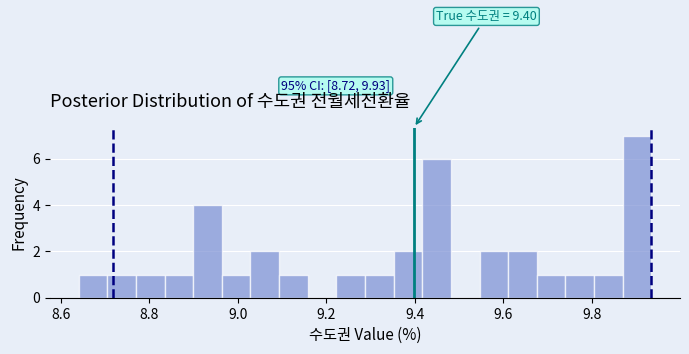

Around what value on the x-axis is the tallest bar? Give the approximate position of its centre, as read against the axis.

9.90